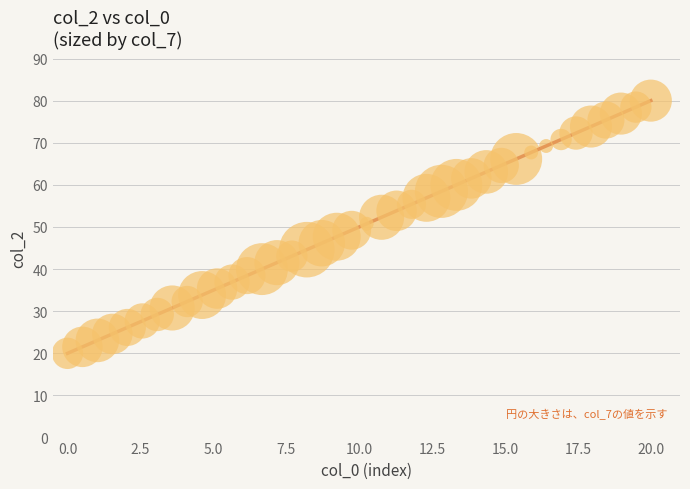

What is the range of Y values (max minus min)?

60.0